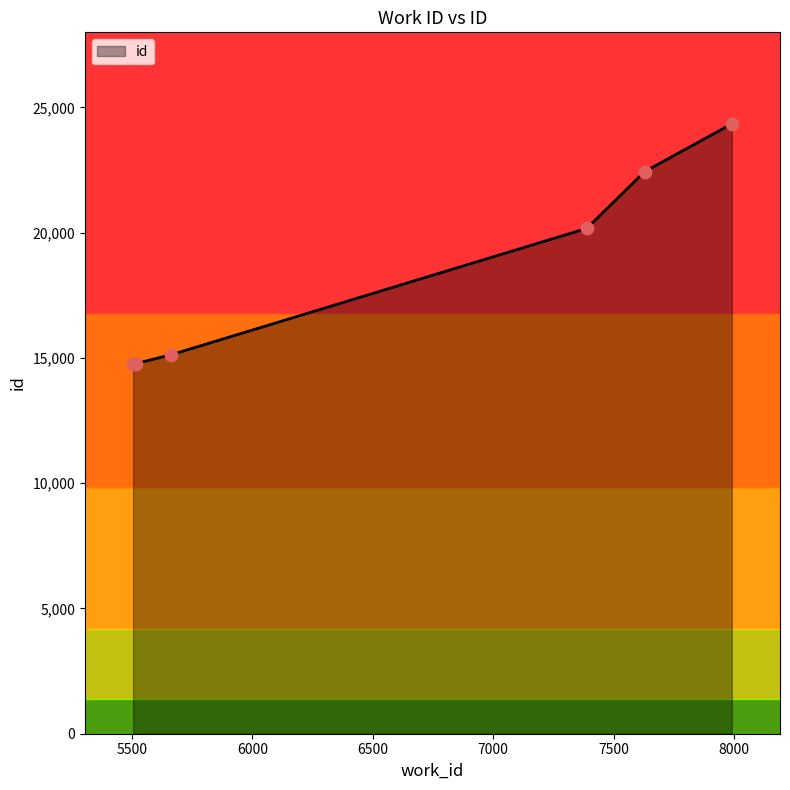

True or false: the data has more than 1 interior local peaks.

False